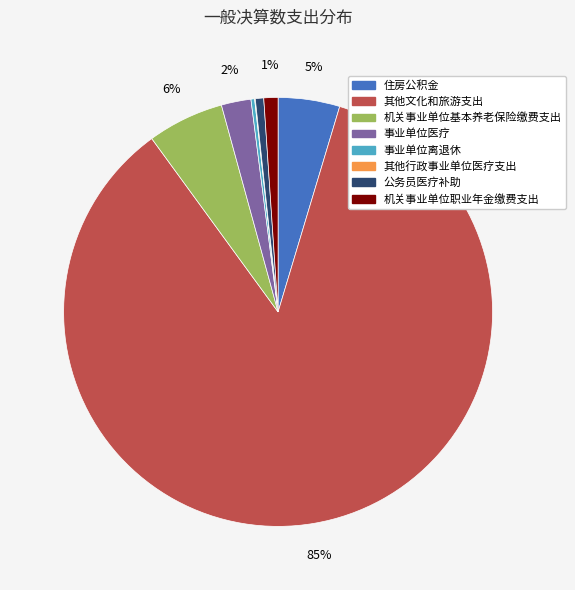

To the nearest percent, what is the average slice percentage?

12%